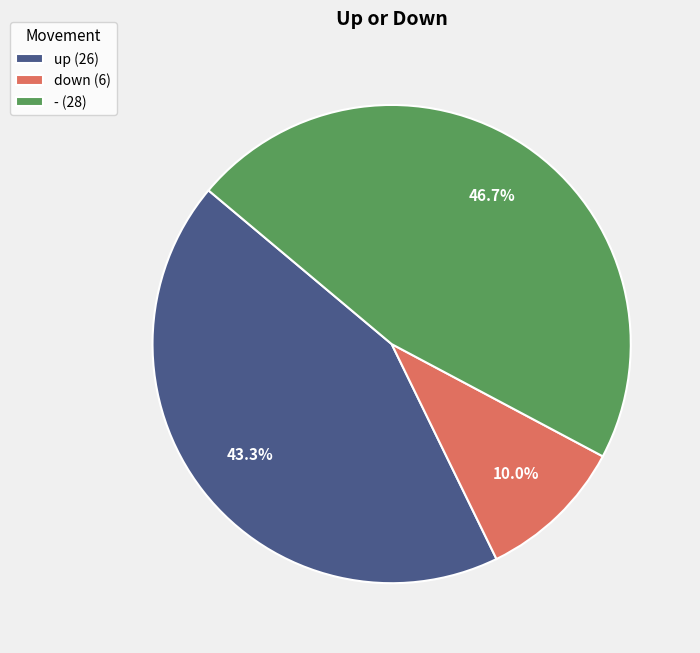

What is the smallest slice in the pie chart?

down